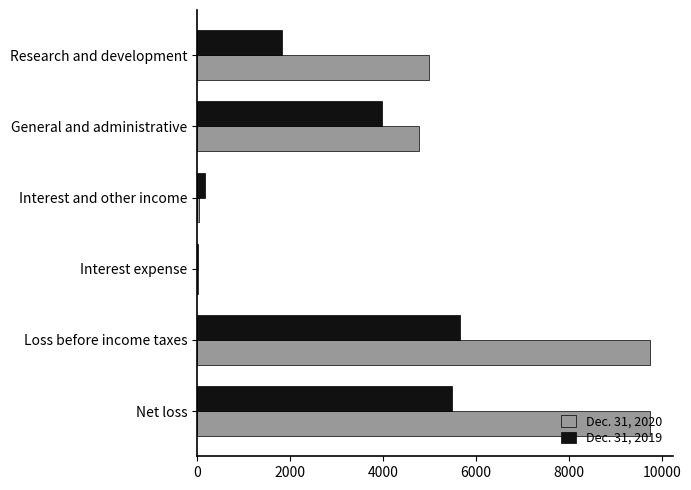

True or false: Dec. 31, 2020 has a value of 8639 at Research and development.

False